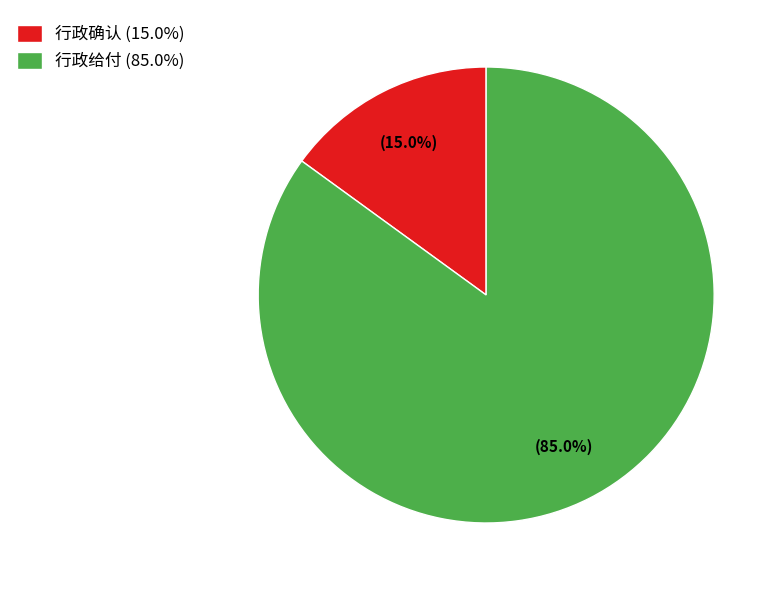

To the nearest percent, what is the combined percentage of 行政给付 and 行政确认?

100%